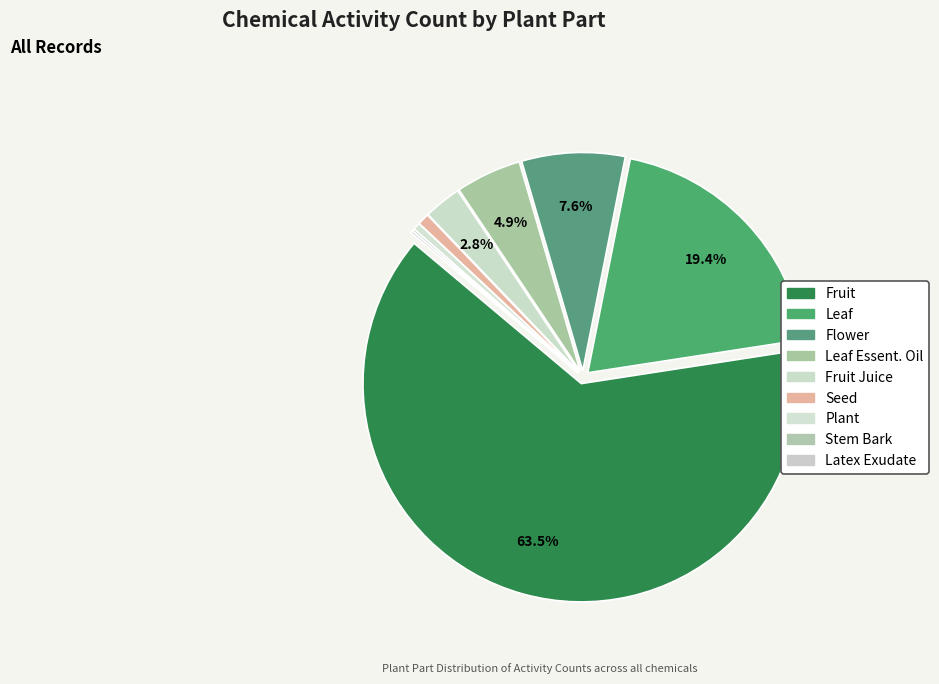

How many slices are in this pie chart?

9